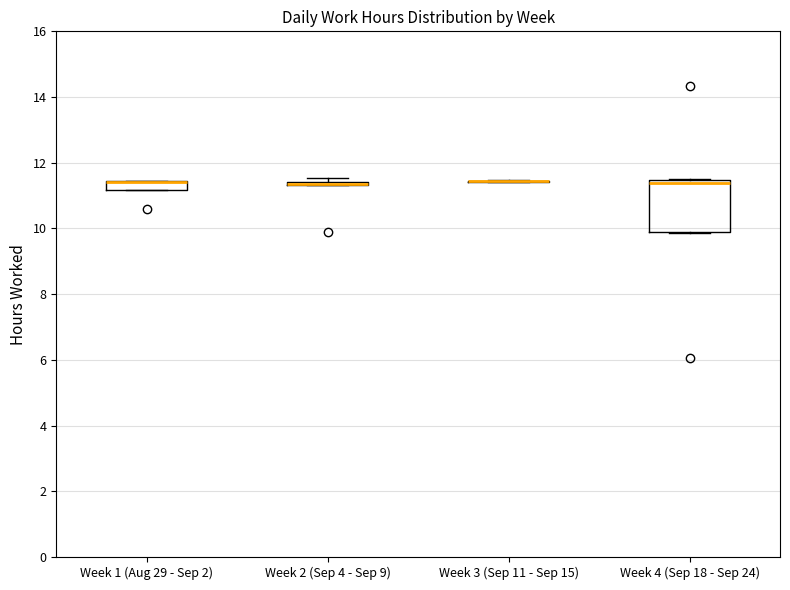

Which box is the tallest, from its lower edge to its upper edge?

Week 4 (Sep 18 - Sep 24)